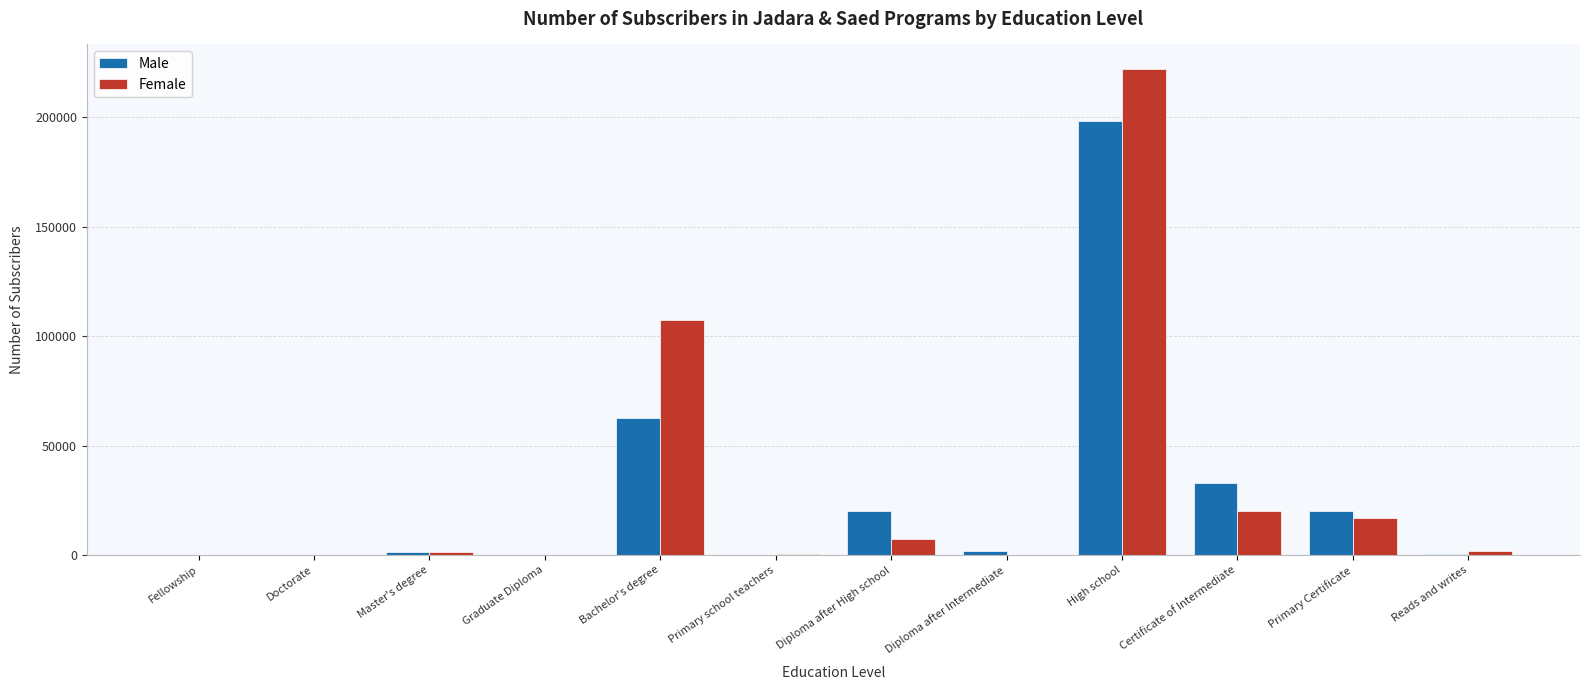

How many groups of bars are there?

12